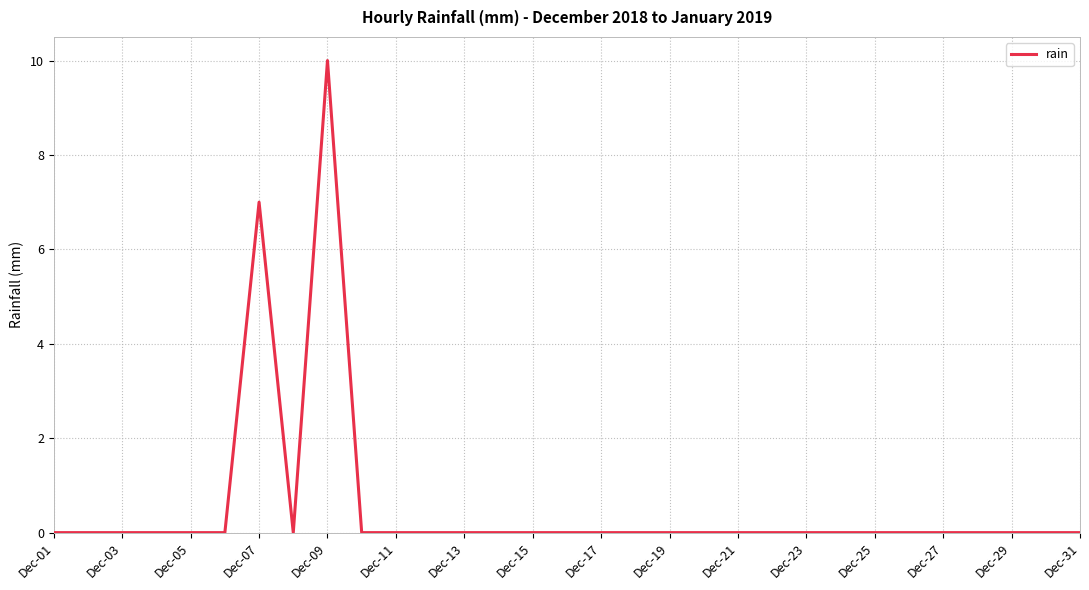

What is the difference between the second highest and minimum values?

7